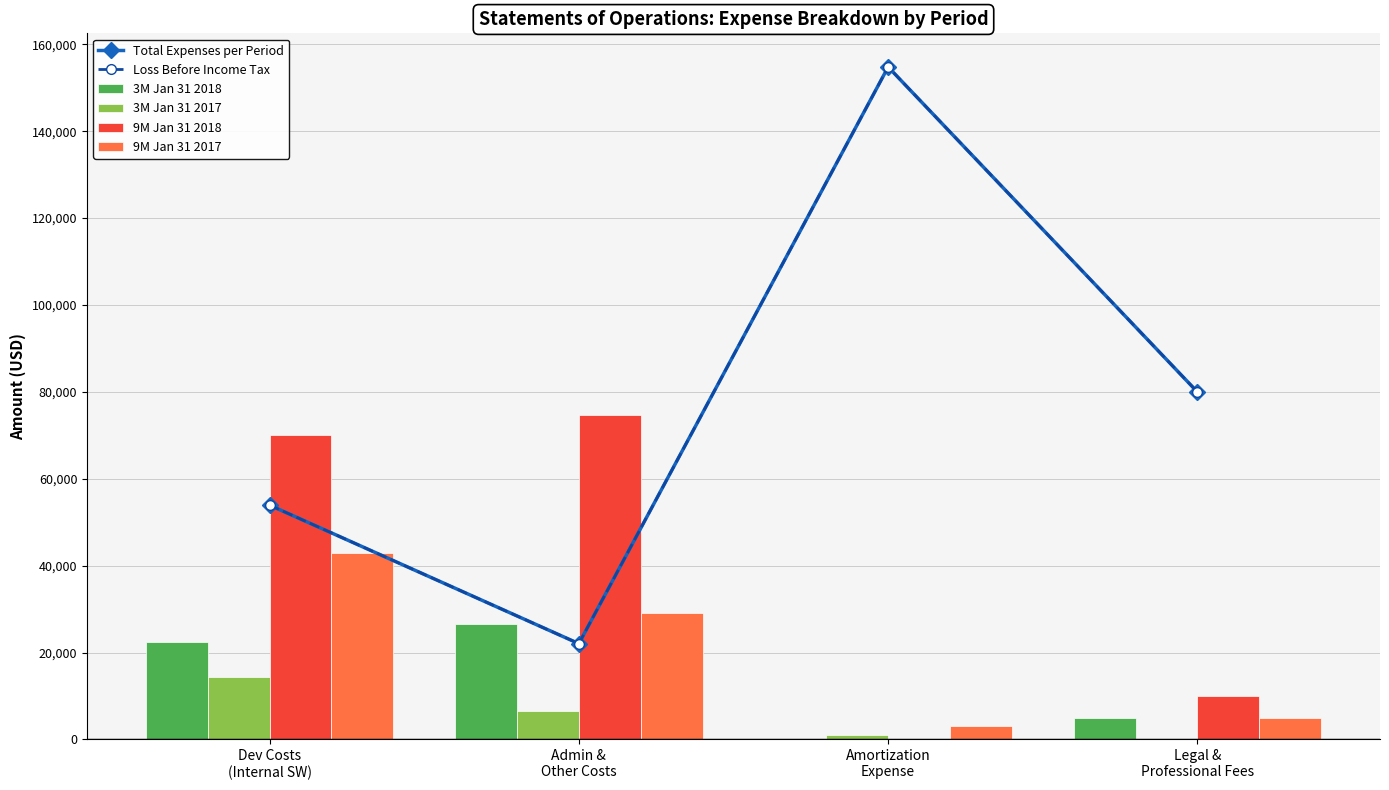

Which series has the largest total across all categories?

Total Expenses per Period